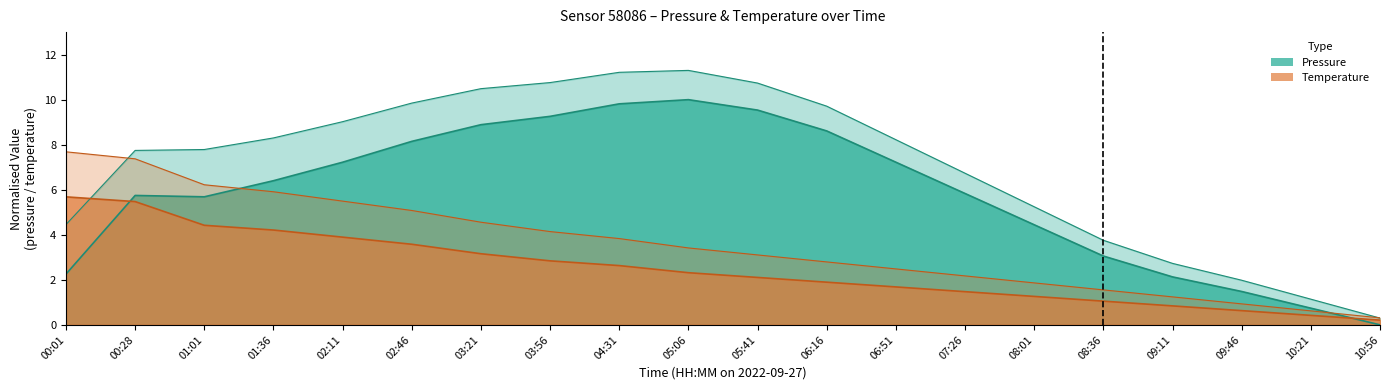

How many interior local peaks does the pressure series have?

2